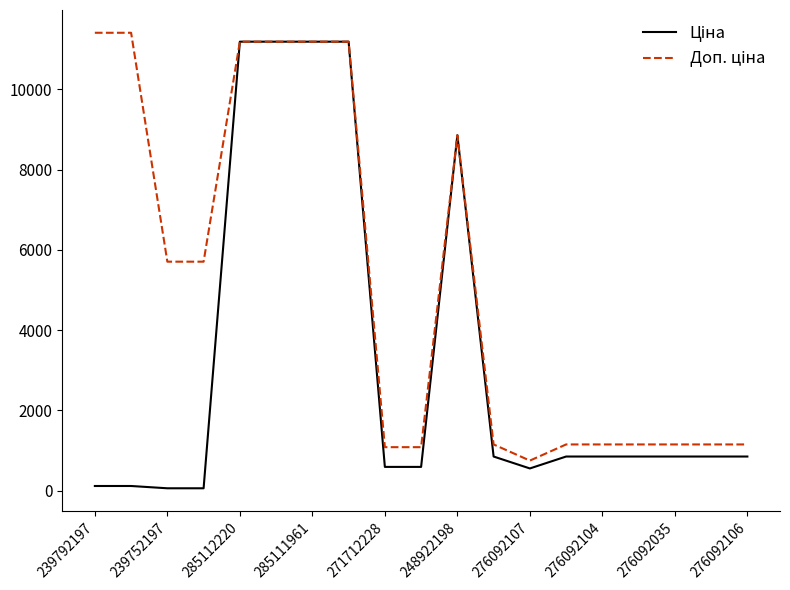

What is the greatest value displayed?

11410.0